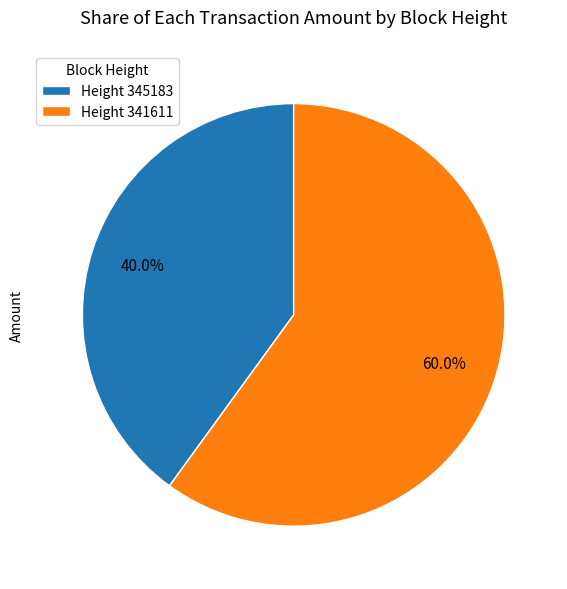

What is the ratio of the value at Height 341611 to the value at Height 345183?

1.5